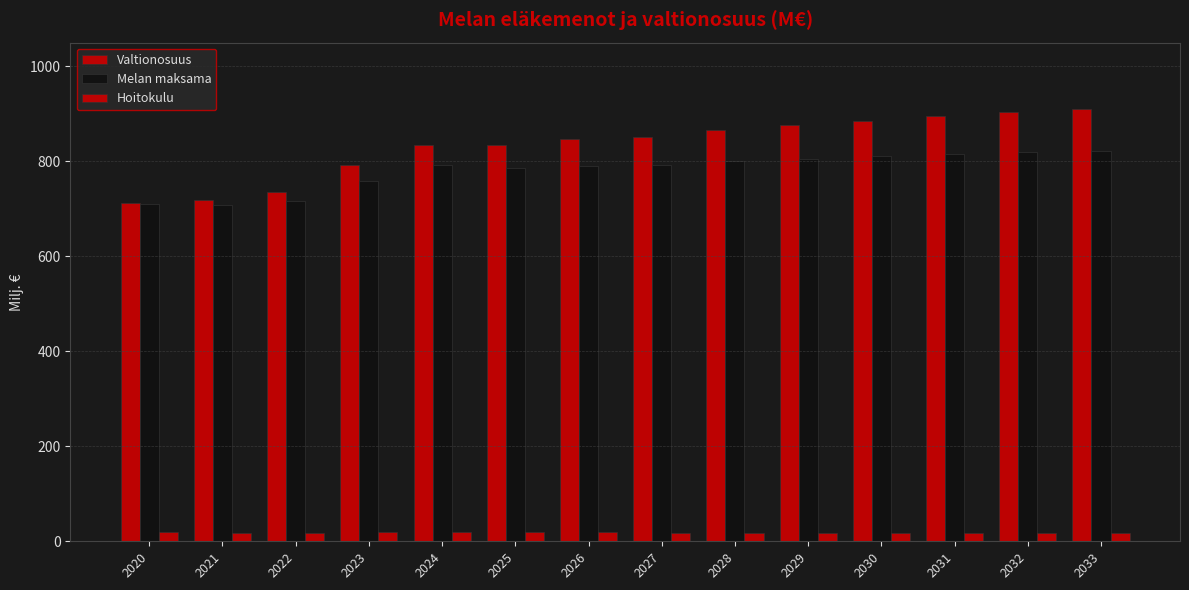

How many data points in Hoitokulu are less than 18?

6